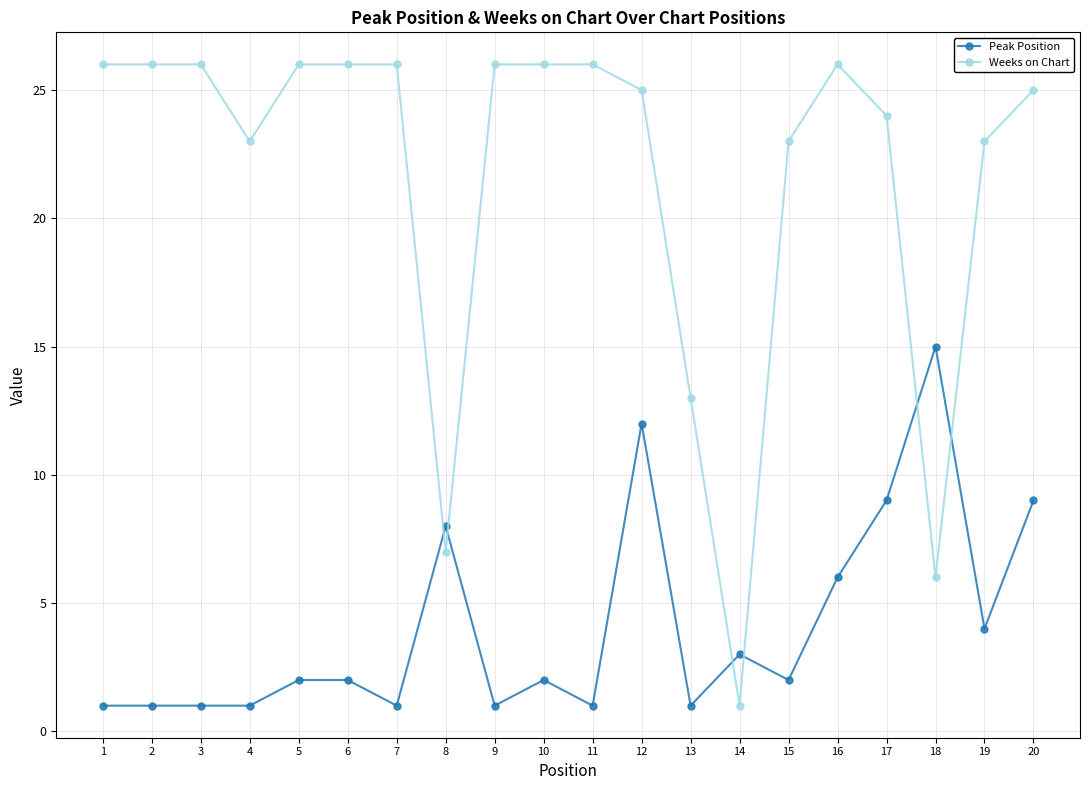

True or false: Peak Position has more than 0 points higher than both neighbors.

True